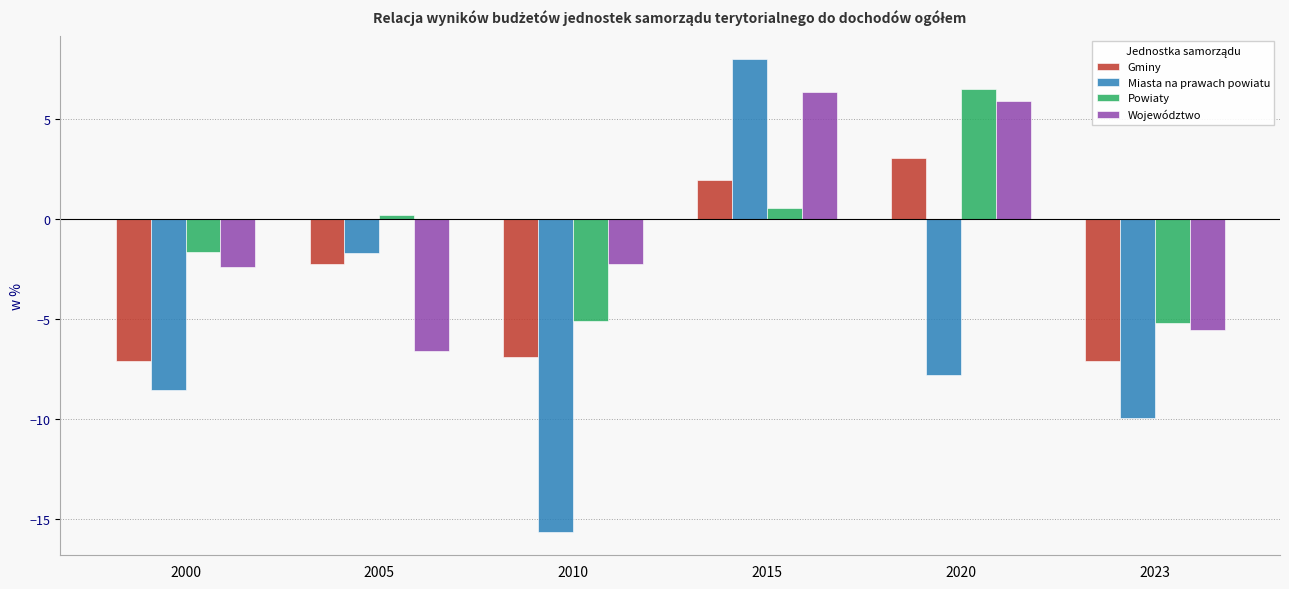

What is the difference between the Miasta na prawach powiatu values at 2020 and 2023?

2.2